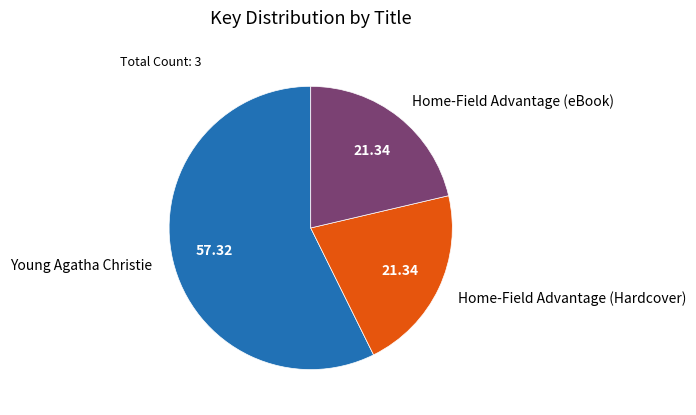

What is the ratio of the value at Young Agatha Christie to the value at Home-Field Advantage (eBook)?

2.7